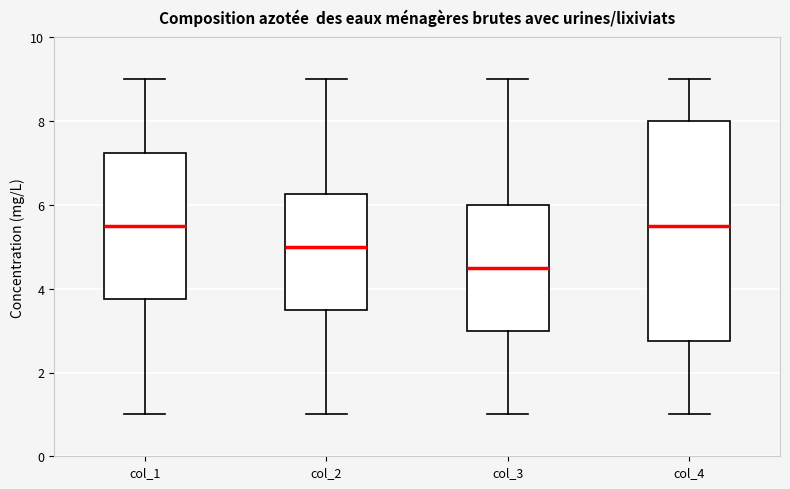

Reading left to right, transcribe this box plot: for each box, give where its median line is, the range the box spans, and where its two whiskers end, as read against the y-axis. The values are not printed on the chart, so give them approximately, as read against the axis.

col_1: median 5.6, box 3.8 to 7.2, whiskers 1.0 to 9.0
col_2: median 5.0, box 3.6 to 6.2, whiskers 1.0 to 9.0
col_3: median 4.6, box 3.0 to 6.0, whiskers 1.0 to 9.0
col_4: median 5.6, box 2.8 to 8.0, whiskers 1.0 to 9.0